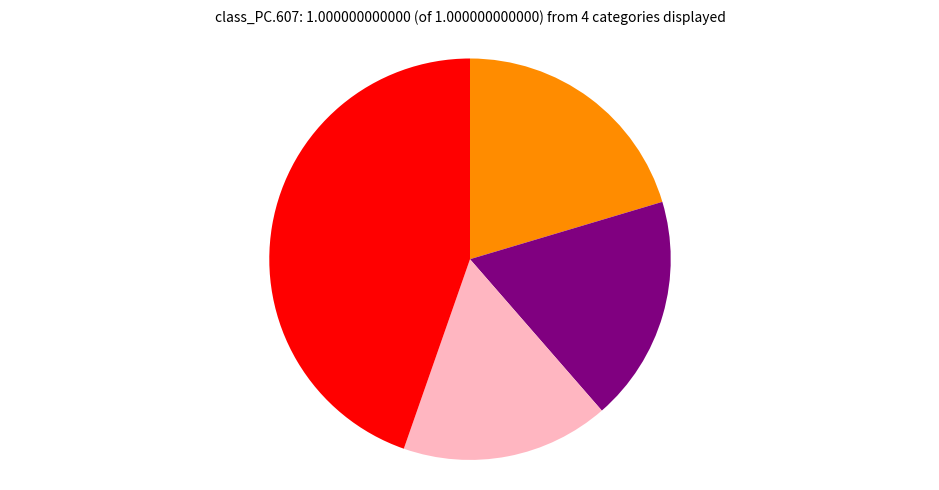

Does any single category account for the majority?

No